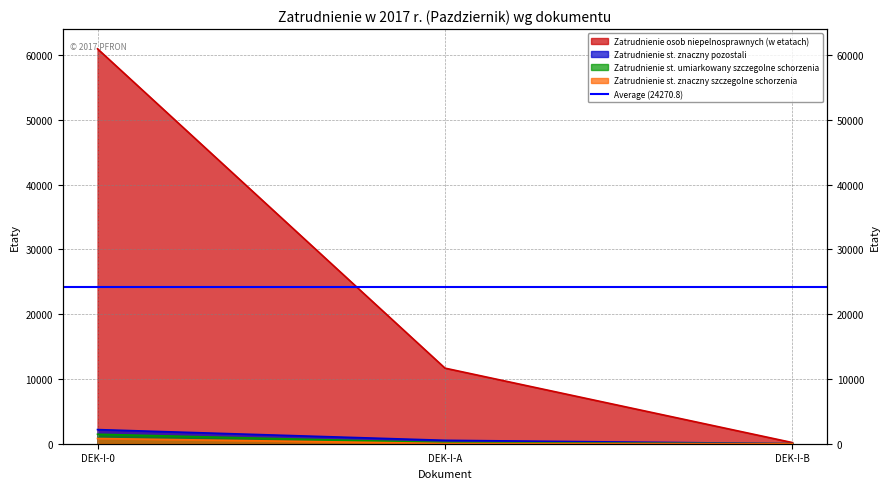

How many data points does each series have?

3